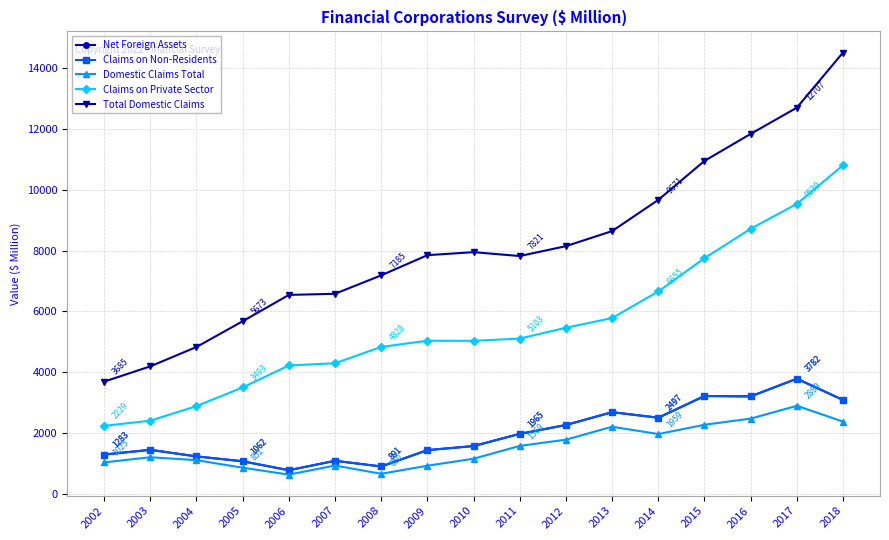

What is the difference between the Domestic Claims Total values at 2011 and 2005?

718.3